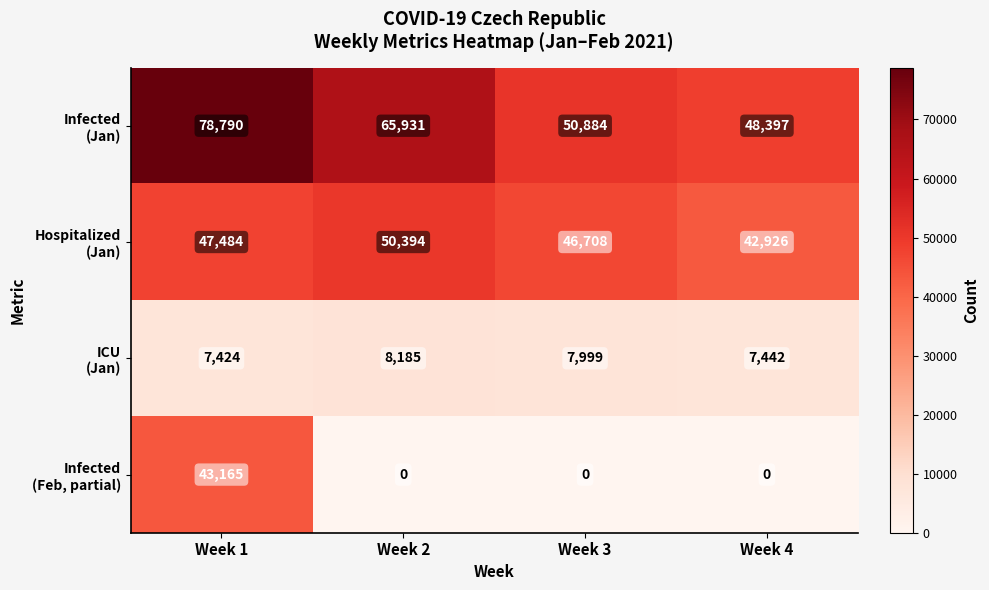

What is the total value across all series at Week 1?

176863